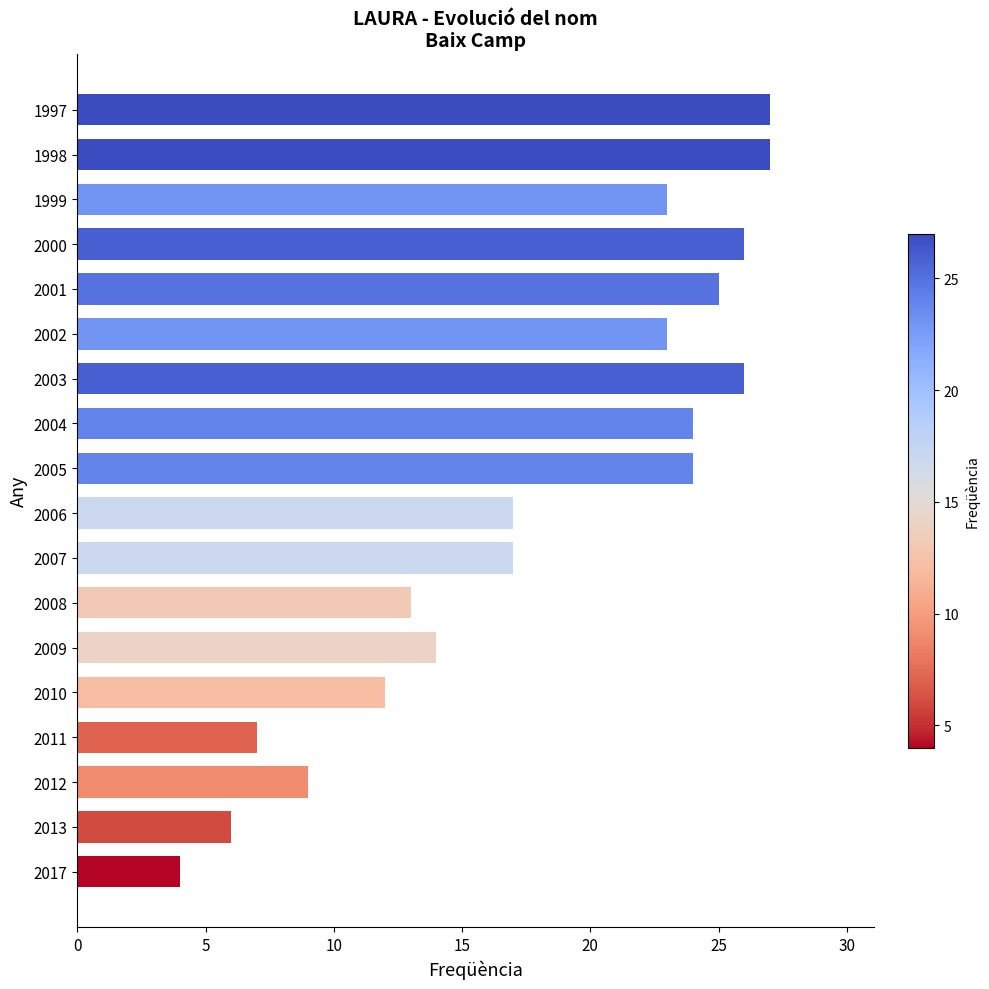

At which label is the value closest to 15?

2009